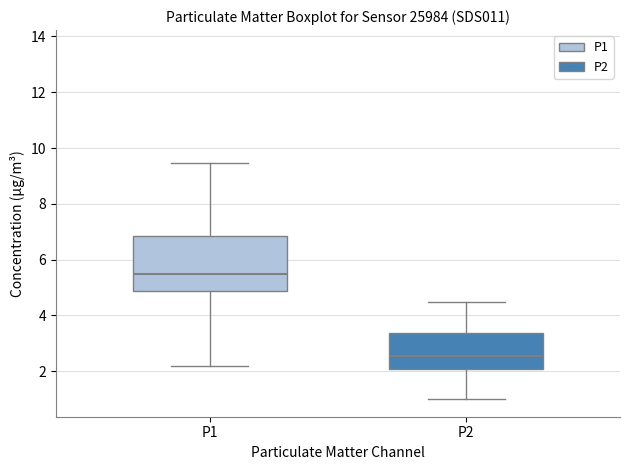

Which box is the tallest, from its lower edge to its upper edge?

P1